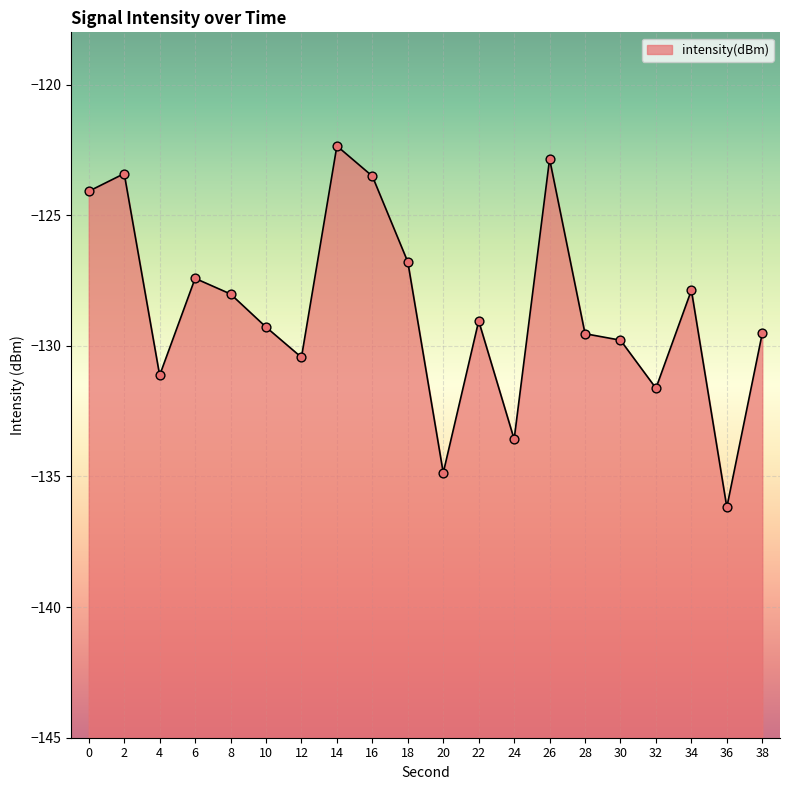

Which has a higher value, 8 or 36?

8